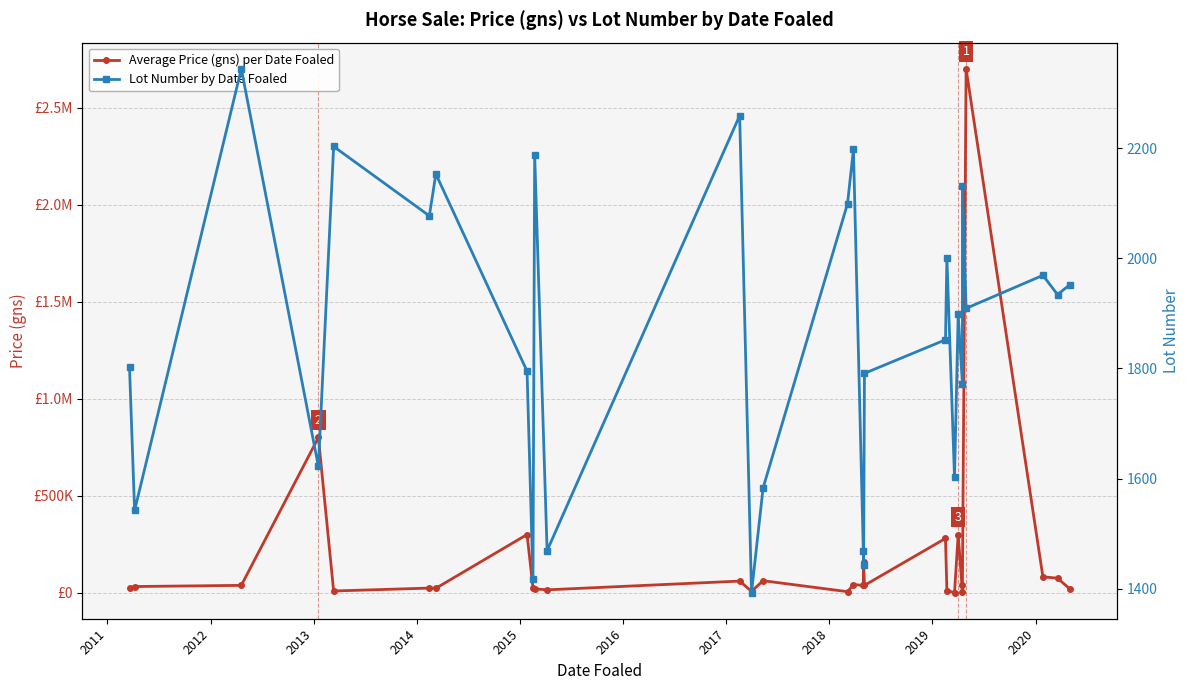

How many data points in Average Price (gns) per Date Foaled are above 38000?

12